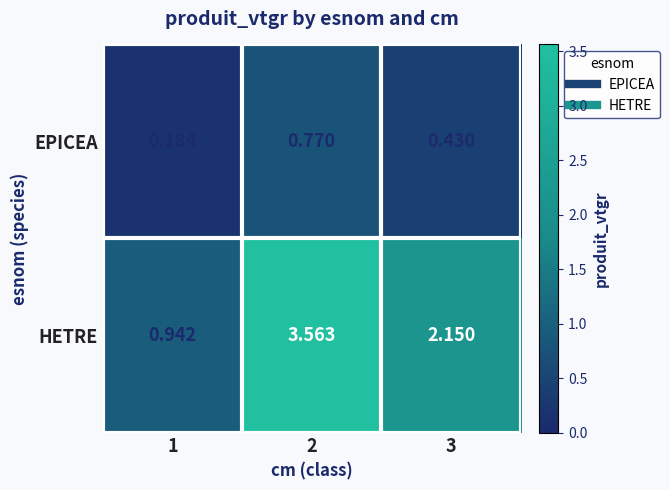

Which series has the largest total across all categories?

HETRE